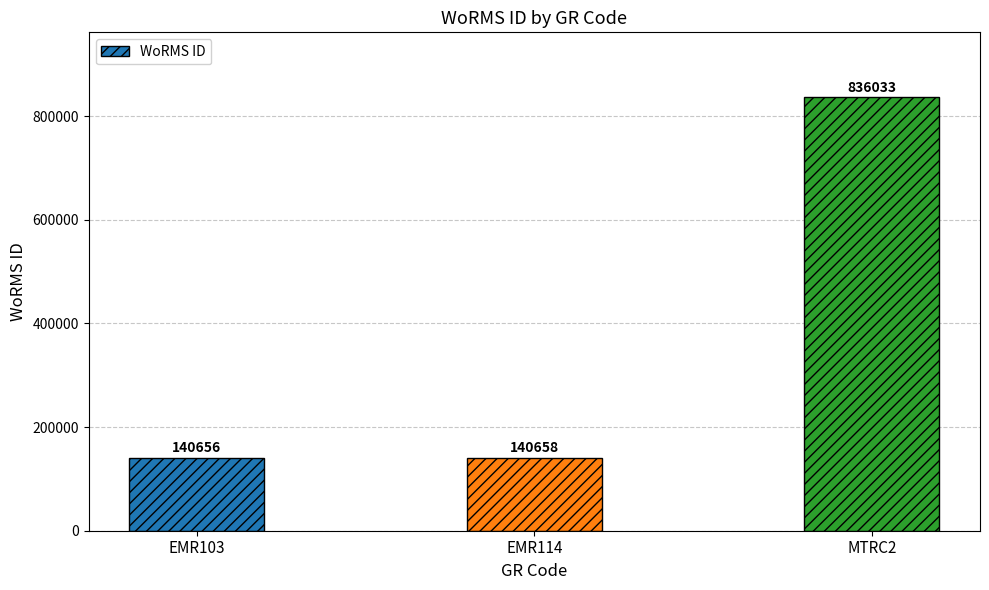

What is the label of the 3rd bar from the right?

EMR103